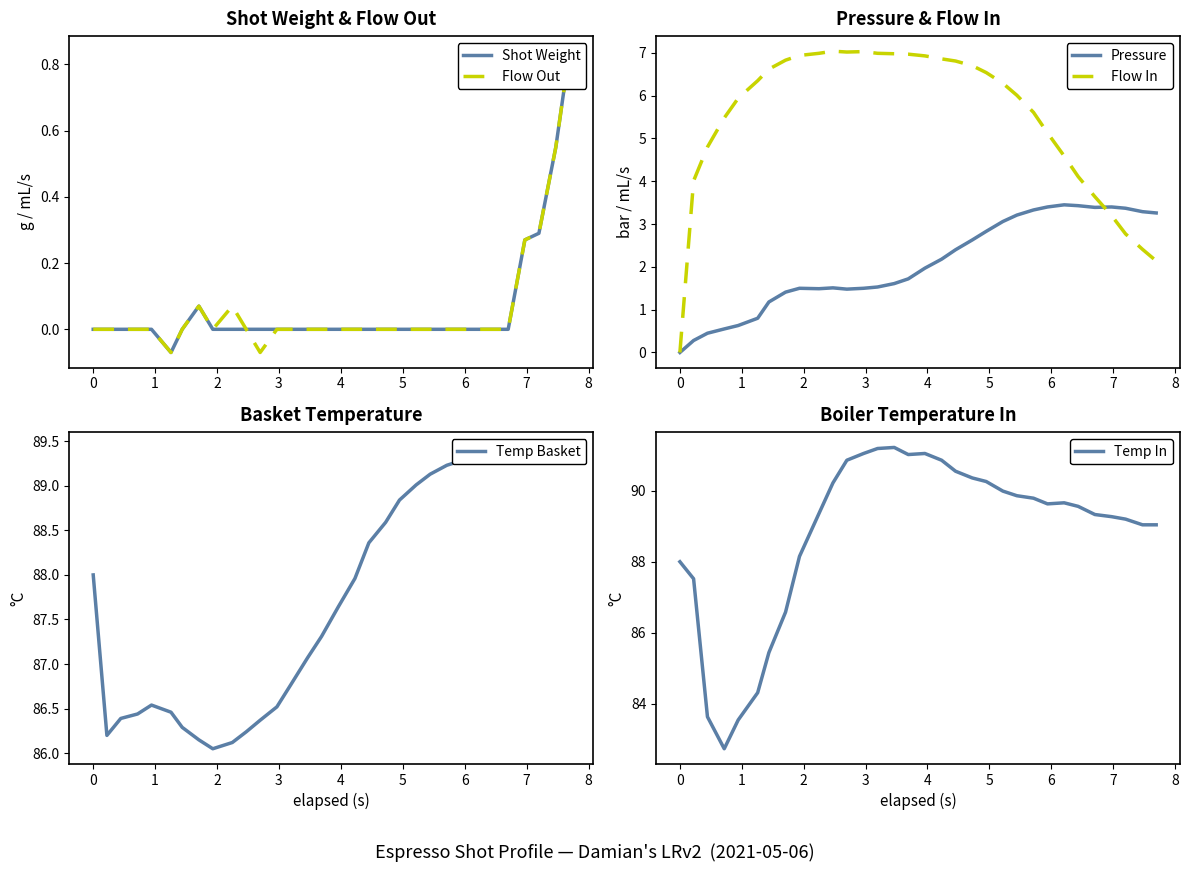

What are all the series names shown in the legend?

Shot Weight, Flow Out, Pressure, Flow In, Temp Basket, Temp In